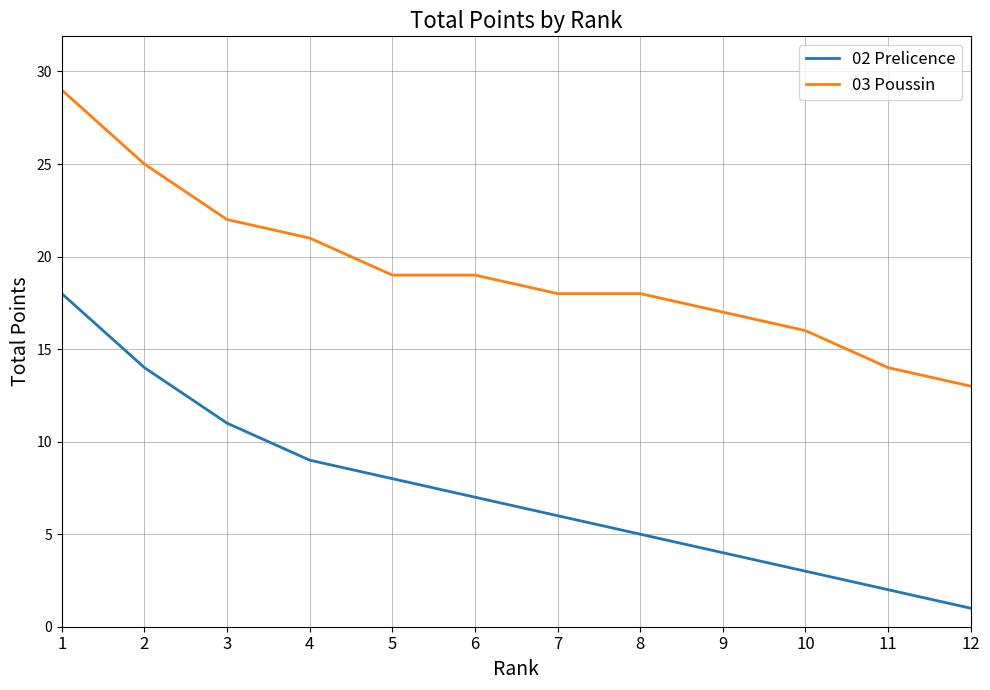

True or false: 02 Prelicence and 03 Poussin intersect in this chart.

False